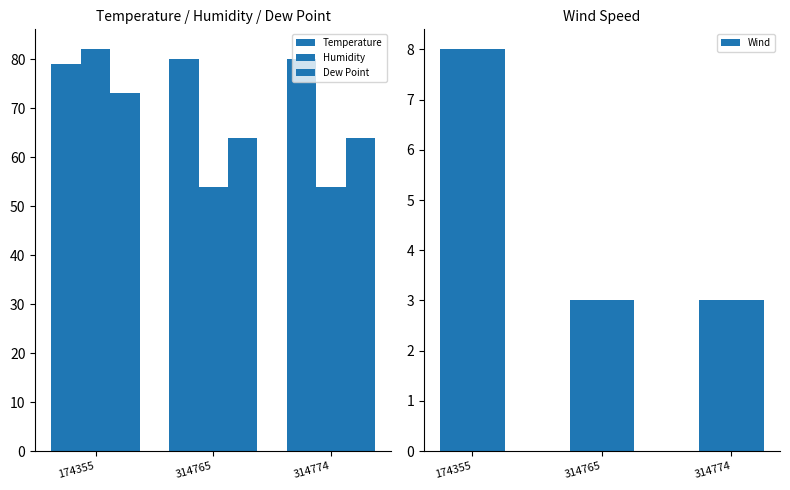

Between 174355 and 314774, which is larger?

314774